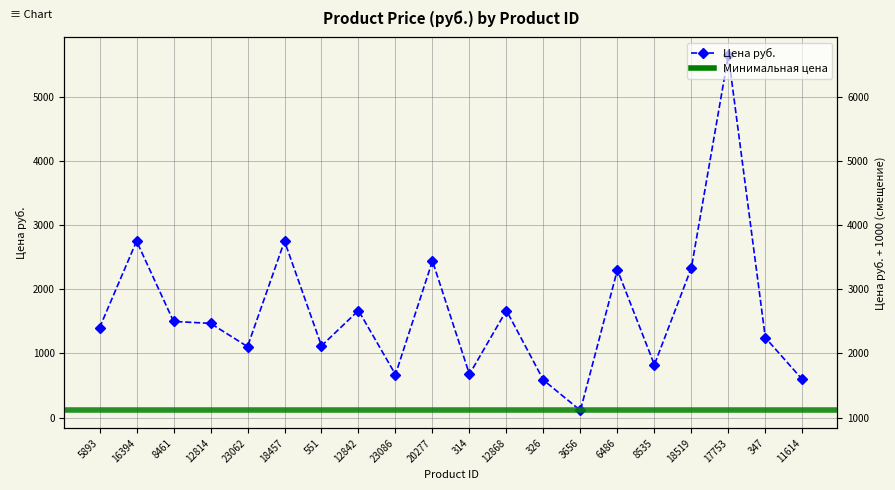

What is the difference between the second highest and minimum values?

2639.1